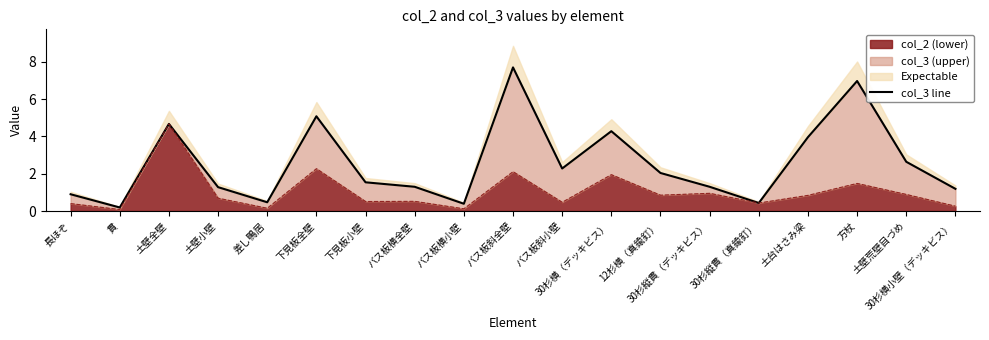

Where does the data first go above 1?

土壁全壁